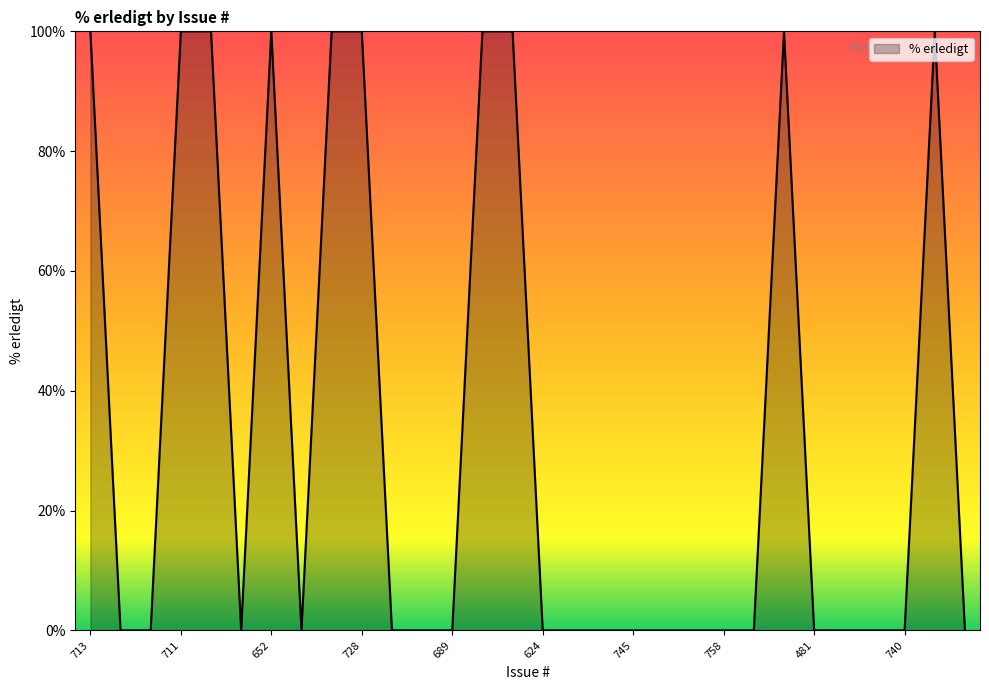

What is the greatest value displayed?

100